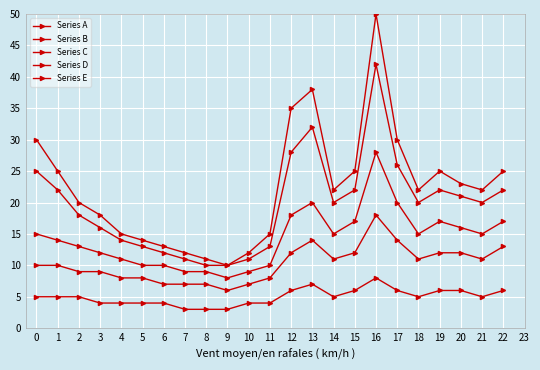

How many lines are shown in the chart?

5